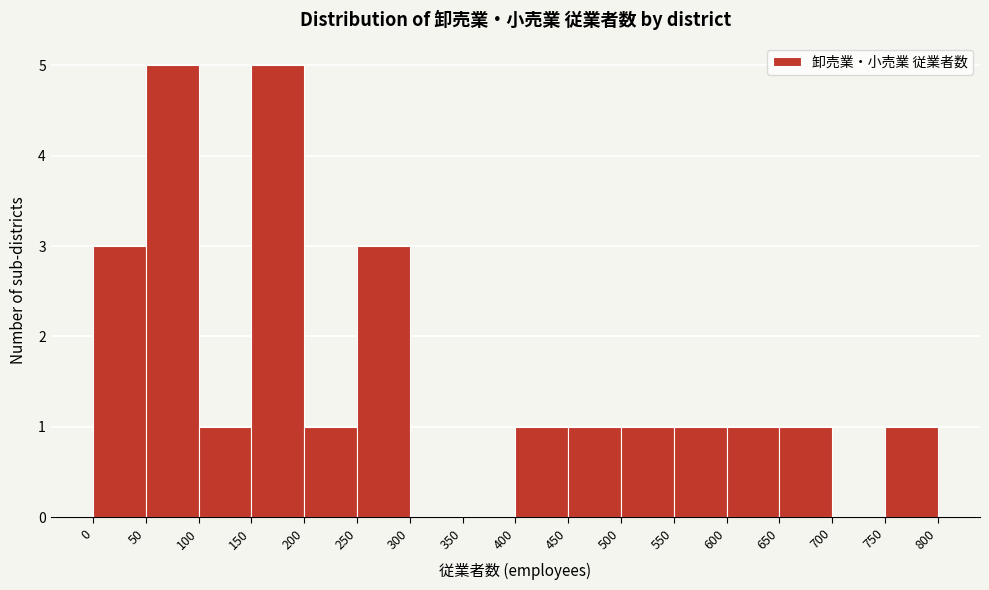

How tall is the bar that spans 550 to 600 on the x-axis? The values are not printed on the chart, so give them approximately, as read against the axis.

1